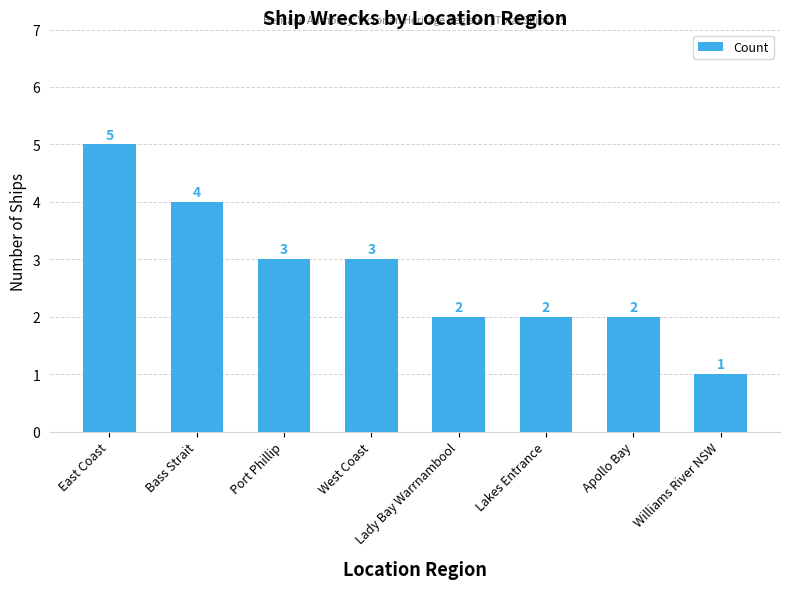

What is the value of the 2nd bar from the left?

4